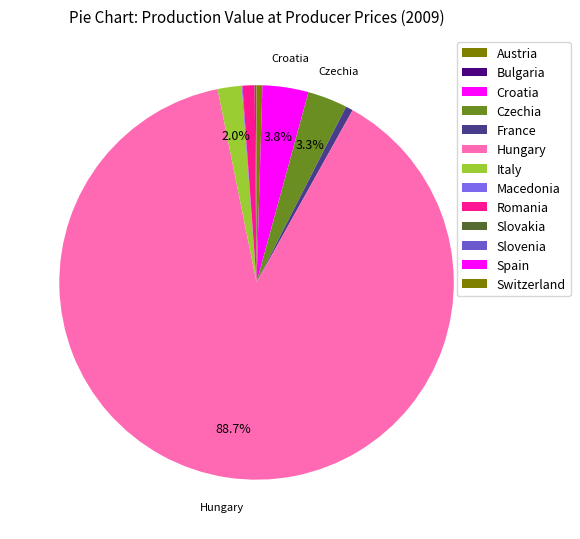

How many segments does this pie chart have?

13